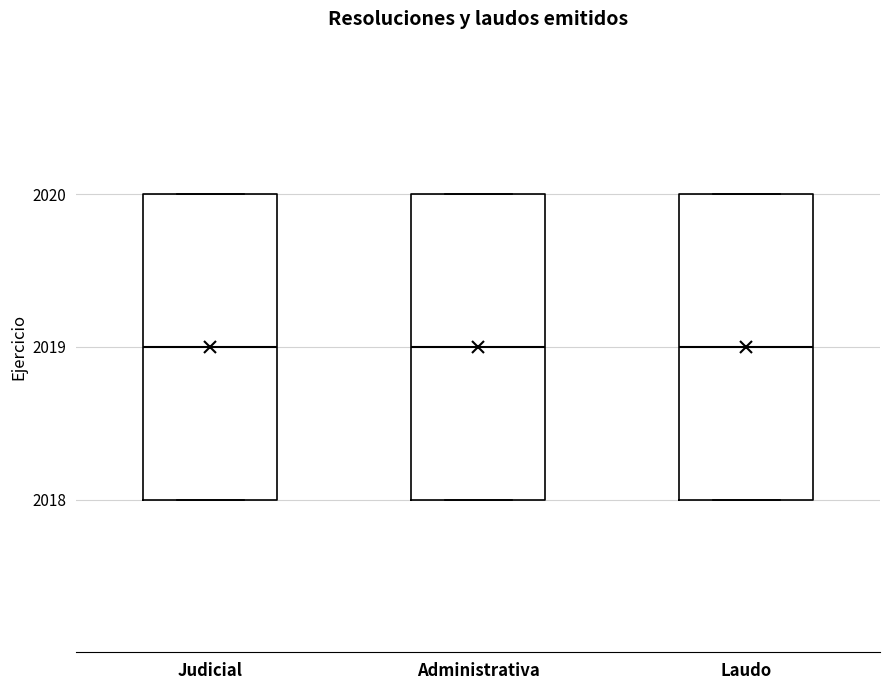

Reading left to right, read every box against the y-axis: the position of its median line, the range the box covers, and the ends of its whiskers. The values are not printed on the chart, so give them approximately, as read against the axis.

Judicial: median 2019, box 2018 to 2020, whiskers 2018 to 2020
Administrativa: median 2019, box 2018 to 2020, whiskers 2018 to 2020
Laudo: median 2019, box 2018 to 2020, whiskers 2018 to 2020